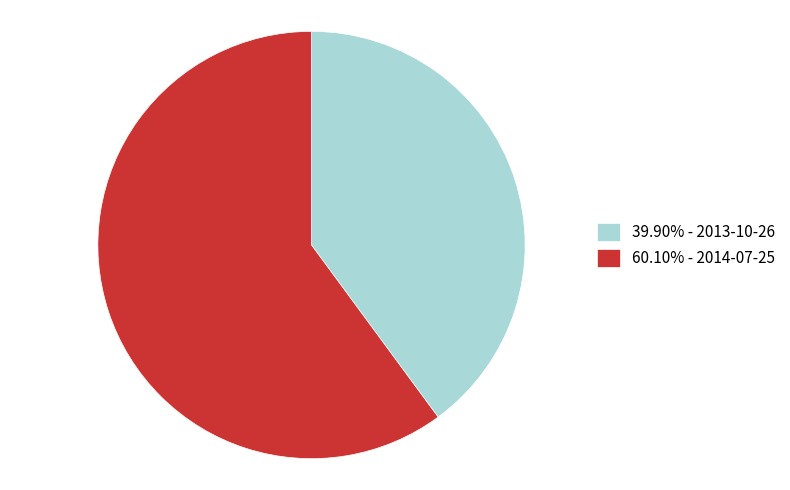

Does any single category account for the majority?

Yes